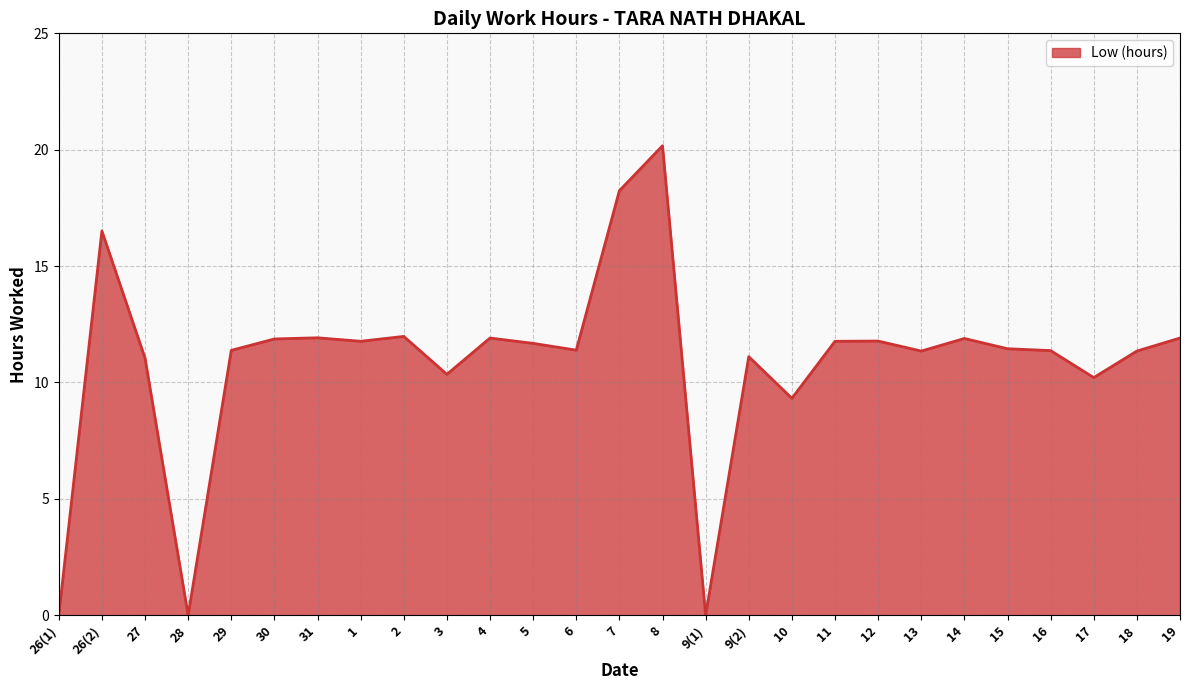

What position from the left is 15?

23